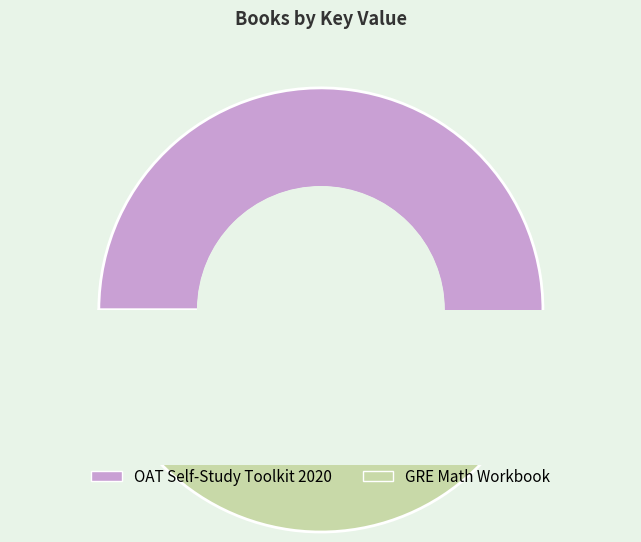

To the nearest percent, what is the average slice percentage?

50%